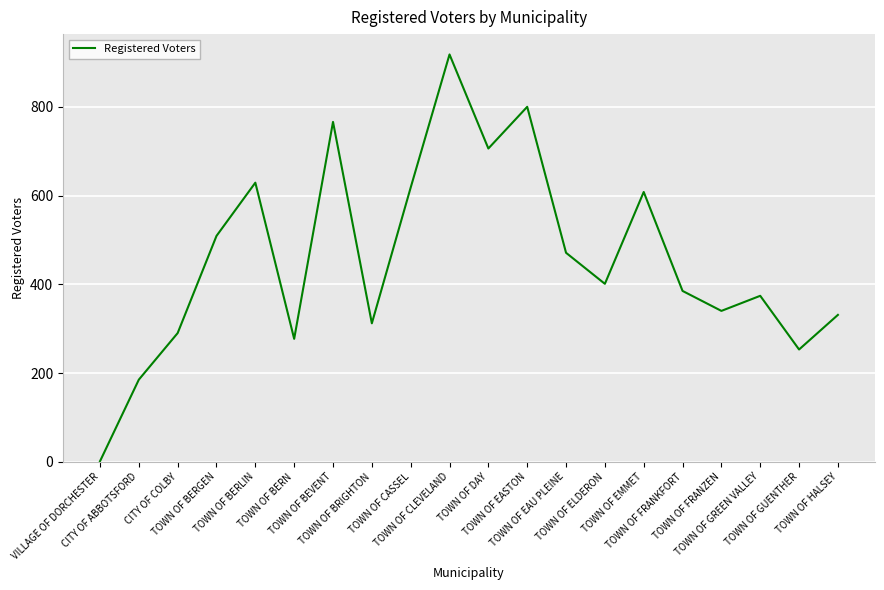

True or false: the data has more than 1 interior local peaks.

True